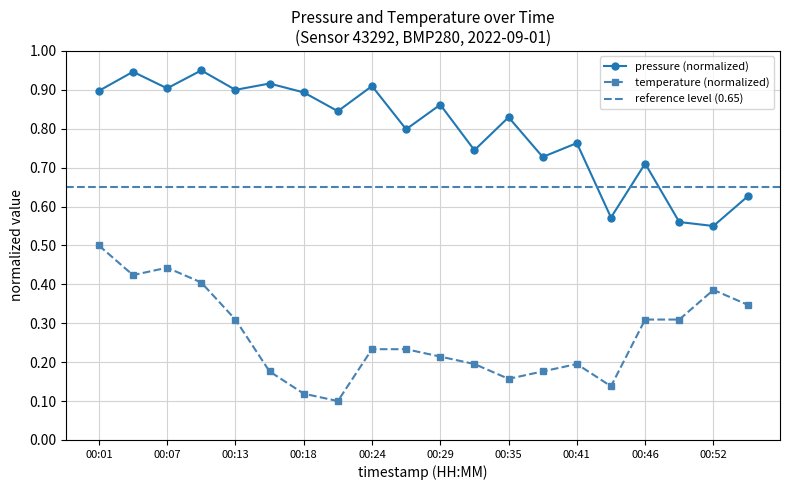

Reading left to right, extract all data points from this chart.

pressure: 00:01=0.9	00:04=0.9	00:07=0.9	00:10=1.0	00:13=0.9	00:15=0.9	00:18=0.9	00:21=0.8	00:24=0.9	00:27=0.8	00:29=0.9	00:32=0.7	00:35=0.8	00:38=0.7	00:41=0.8	00:44=0.6	00:46=0.7	00:49=0.6	00:52=0.6	00:55=0.6
temperature: 00:01=0.5	00:04=0.4	00:07=0.4	00:10=0.4	00:13=0.3	00:15=0.2	00:18=0.1	00:21=0.1	00:24=0.2	00:27=0.2	00:29=0.2	00:32=0.2	00:35=0.2	00:38=0.2	00:41=0.2	00:44=0.1	00:46=0.3	00:49=0.3	00:52=0.4	00:55=0.3